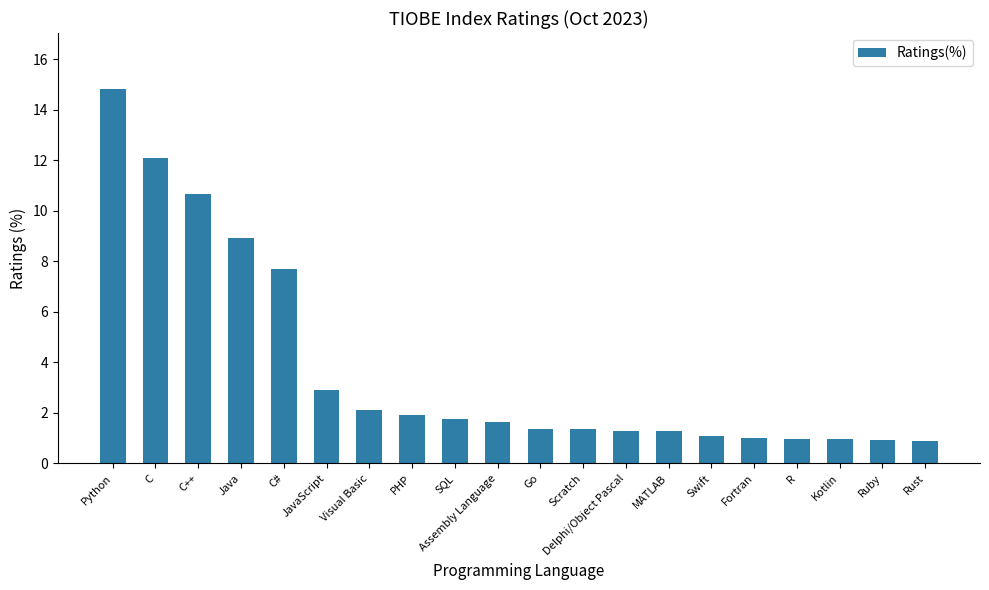

What is the minimum value shown in the chart?

0.9